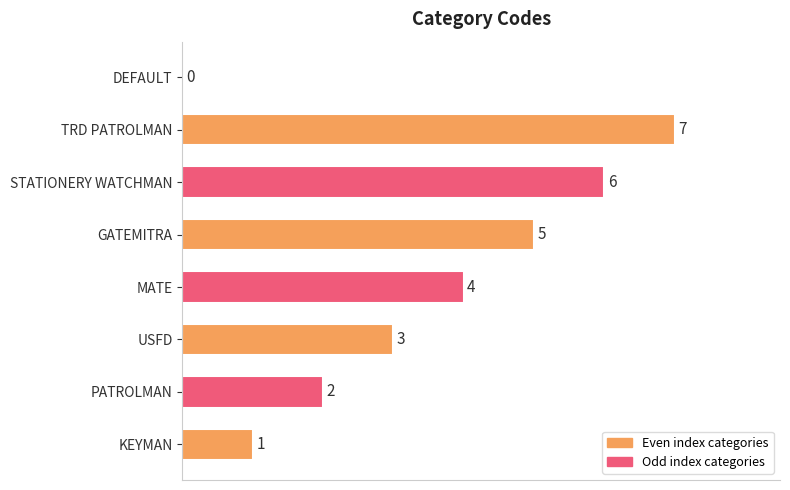

Count the number of categories in the chart.

8